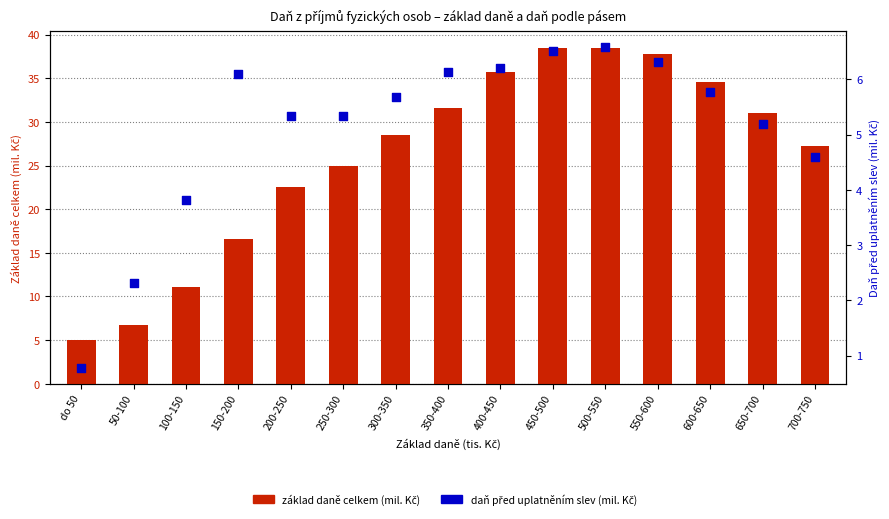

Which series reaches the minimum Y coordinate?

Daň celkem před uplatněním slev